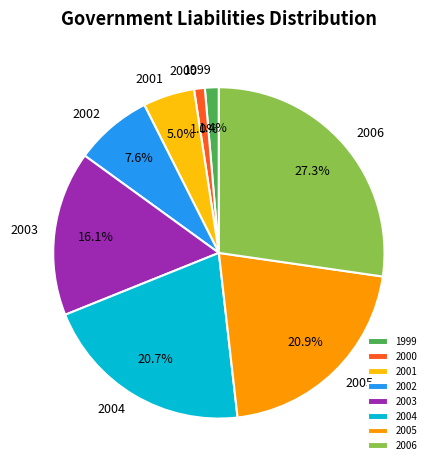

Combined, what portion of the pie is 2001 and 2002?

12.6%